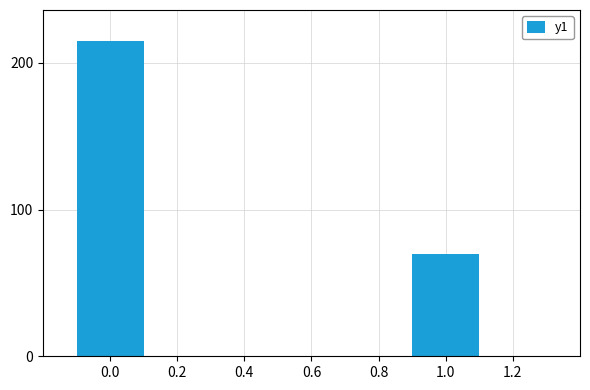

Where is the data nearest to the value 142?

1.0